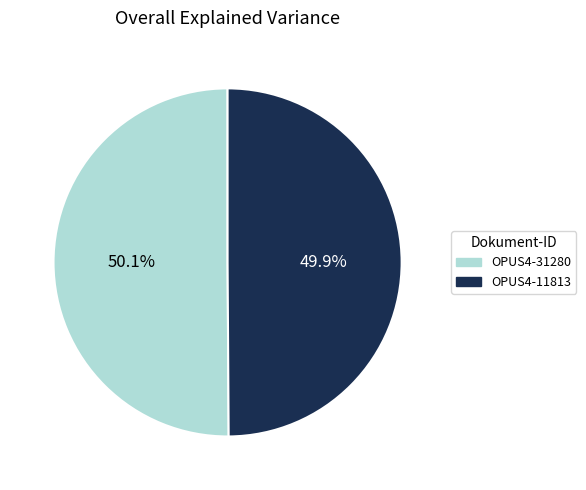

What is the ratio of the value at OPUS4-31280 to the value at OPUS4-11813?

1.0